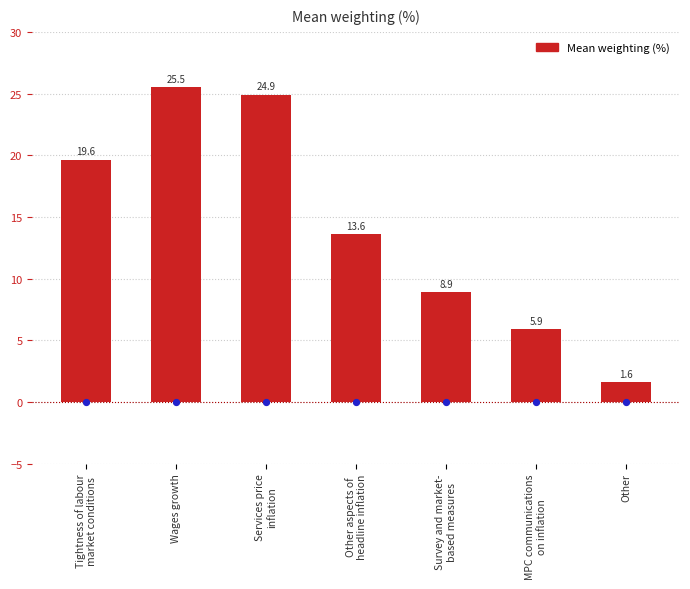

What is the ratio of the value at Tightness of labour
market conditions to the value at Services price
inflation?

0.8